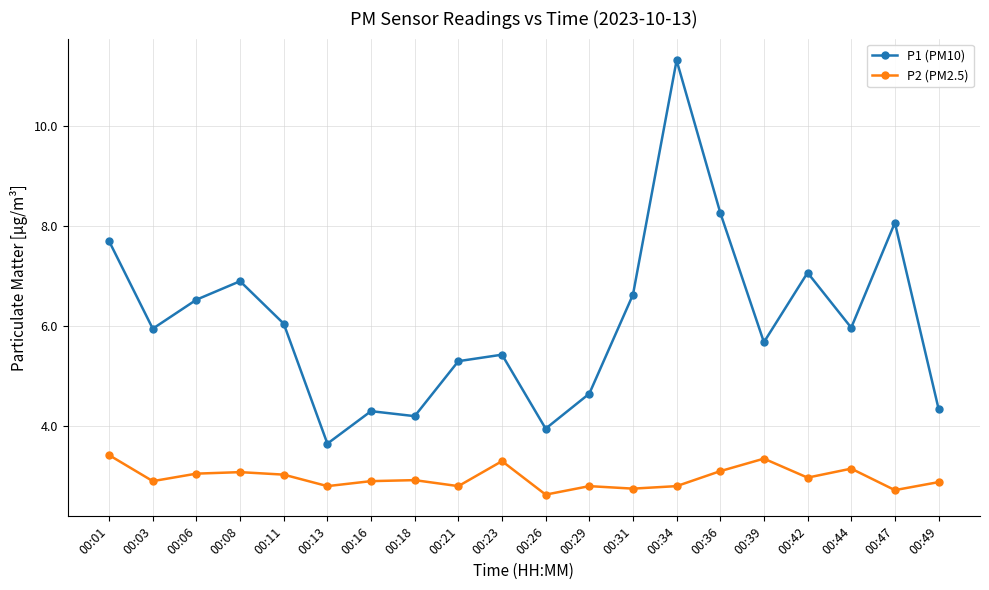

Rank the series by their average value, from lowest to highest.

P2 (PM2.5), P1 (PM10)